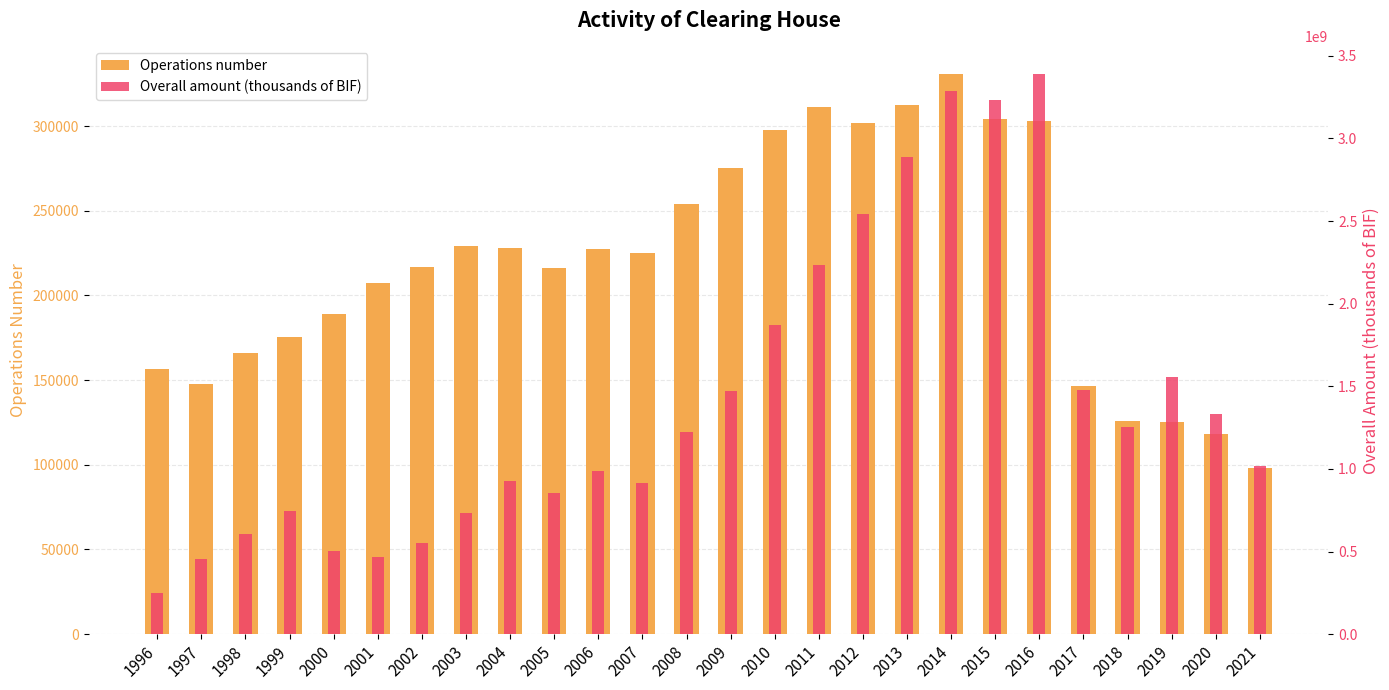

Which series has the largest range (max minus min)?

Overall amount (thousands of BIF)